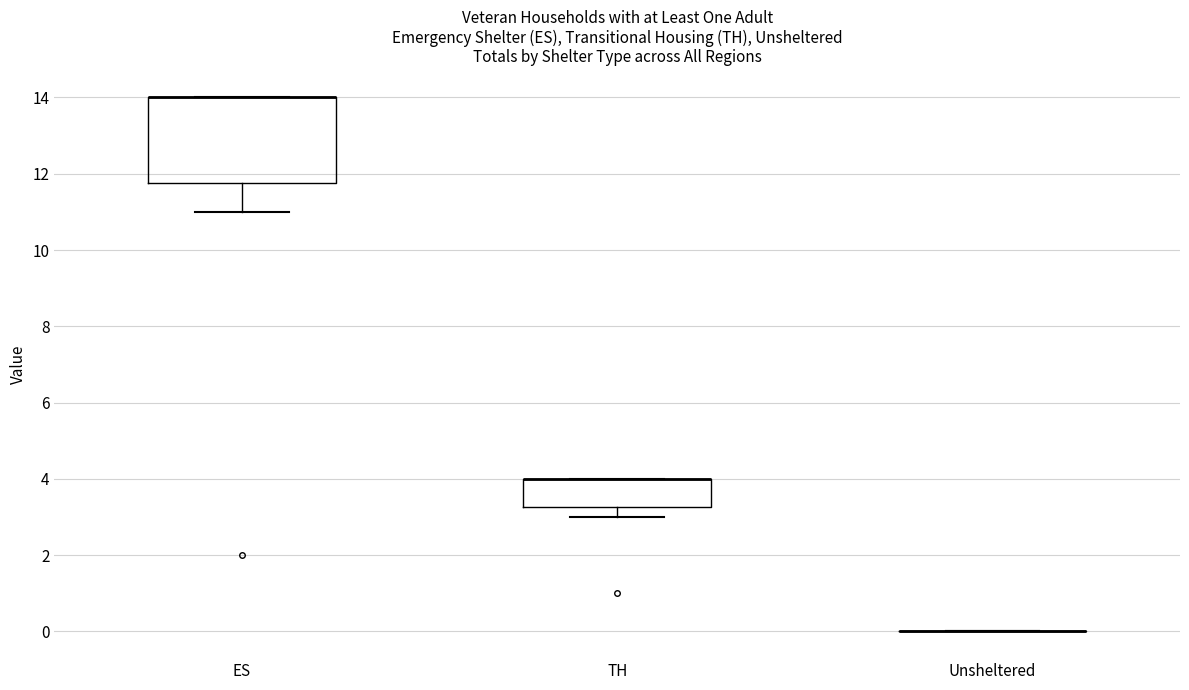

Reading left to right, read every box against the y-axis: the position of its median line, the range the box covers, and the ends of its whiskers. The values are not printed on the chart, so give them approximately, as read against the axis.

ES: median 14.0 (drawn on the box's upper edge), box 11.8 to 14.0, whiskers 11.0 to 14.0
TH: median 4.0 (drawn on the box's upper edge), box 3.2 to 4.0, whiskers 3.0 to 4.0
Unsheltered: box collapsed to a line at 0.0, whiskers 0.0 to 0.0